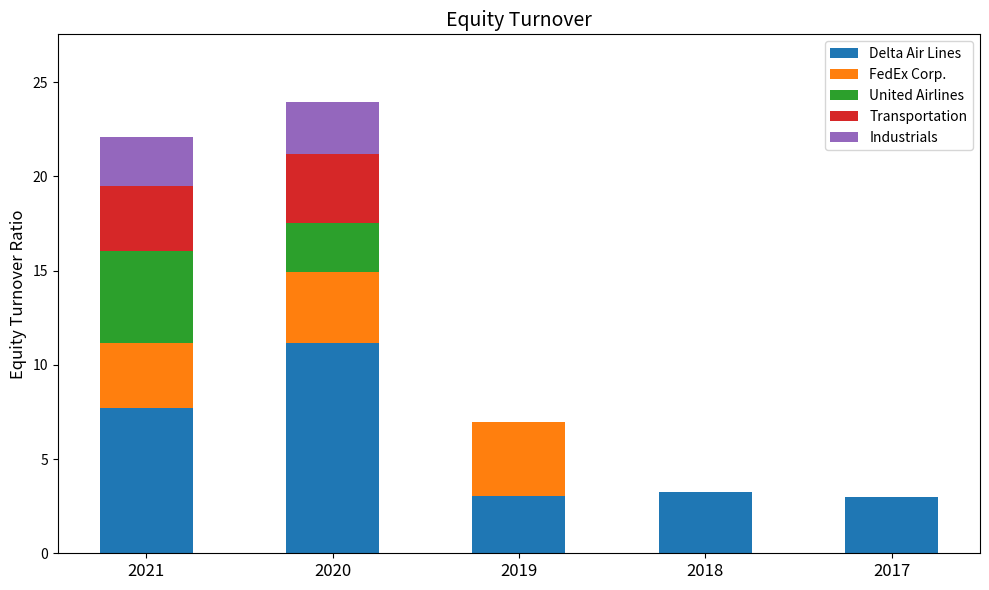

What is the maximum value for Delta Air Lines?

11.1